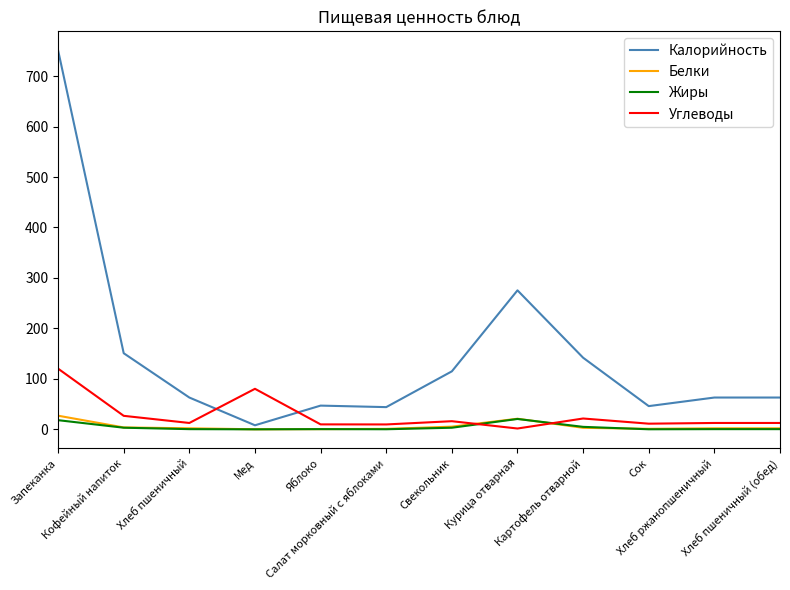

What is the minimum value for Белки?

0.1